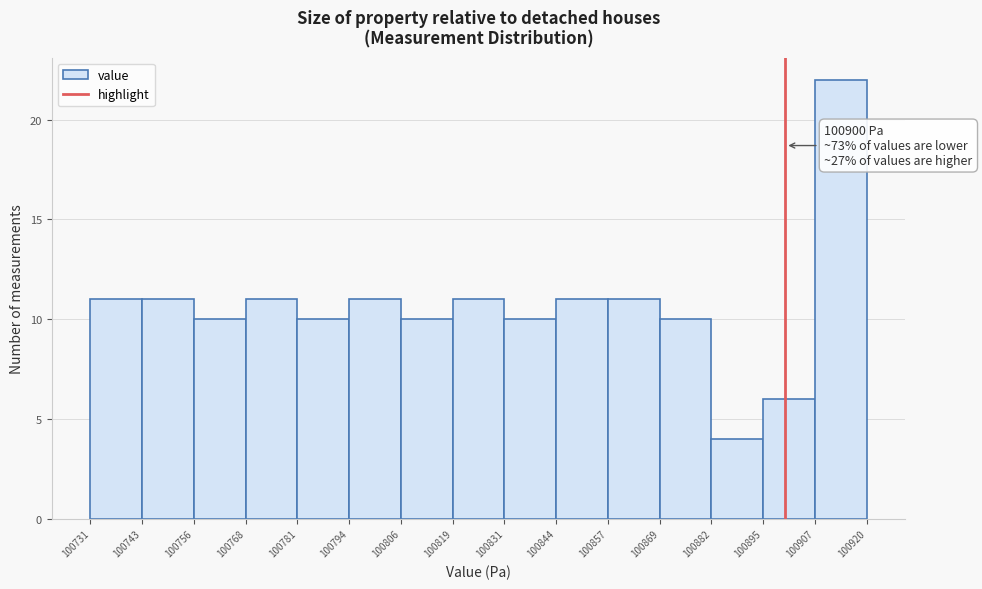

Which range on the x-axis has the tallest bar?

100907 to 100920